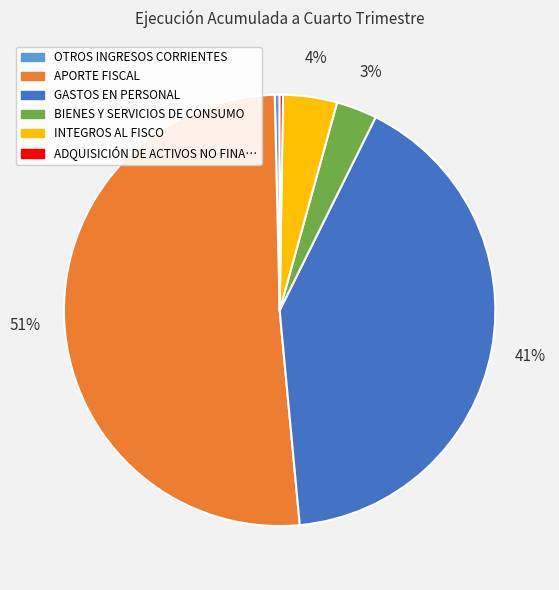

To the nearest percent, what is the average slice percentage?

17%